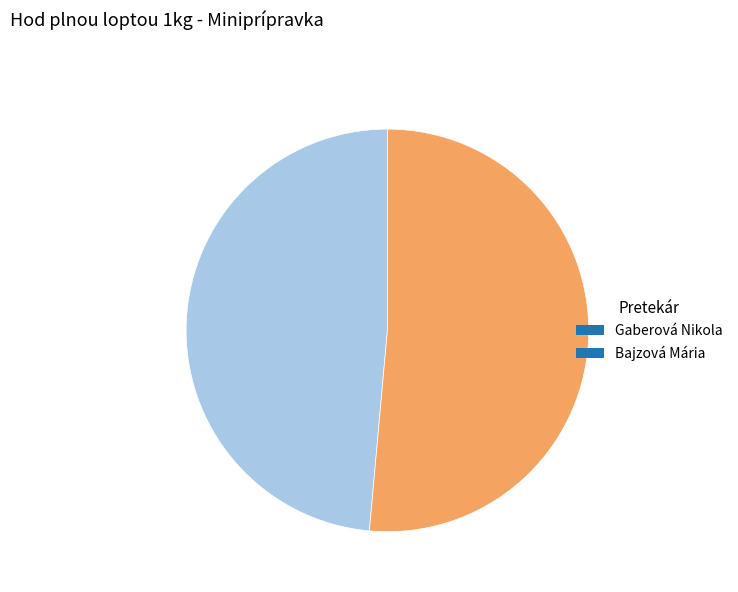

Which category accounts for the majority?

Bajzová Mária